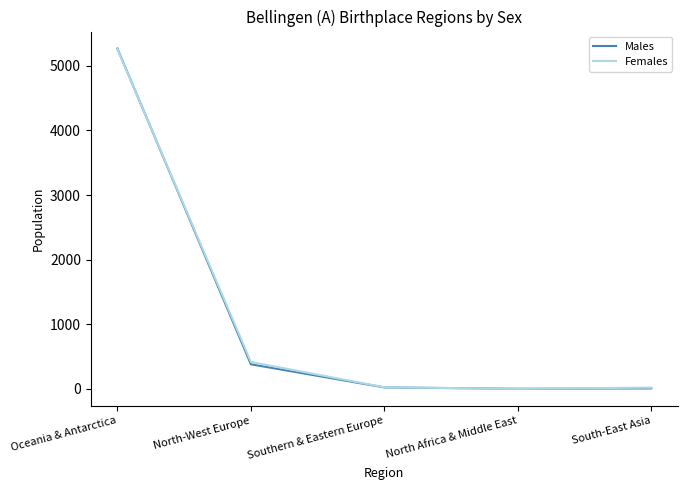

Does the chart have visible grid lines?

No